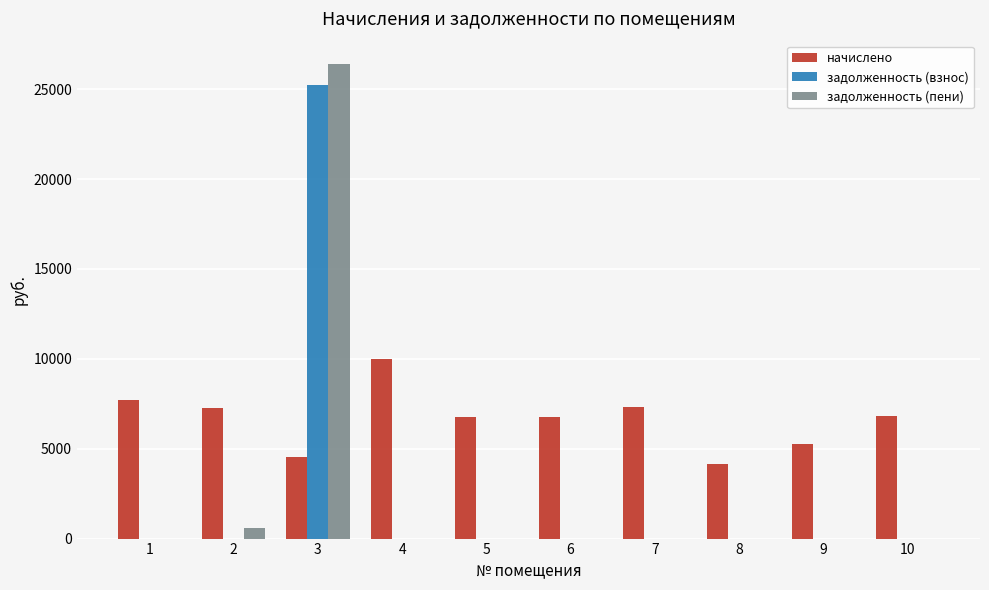

Is the value of начислено at 3 greater than the value of задолженность (взнос) at 1?

Yes